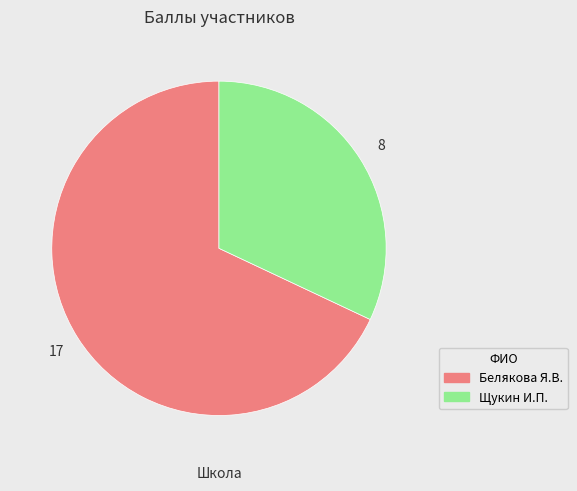

Count the number of slices in the pie.

2